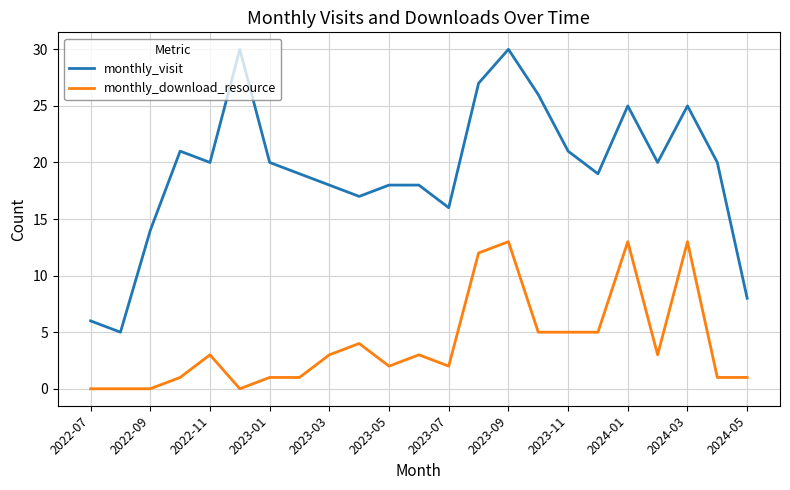

Rank the series by their average value, from lowest to highest.

monthly_download_resource, monthly_visit